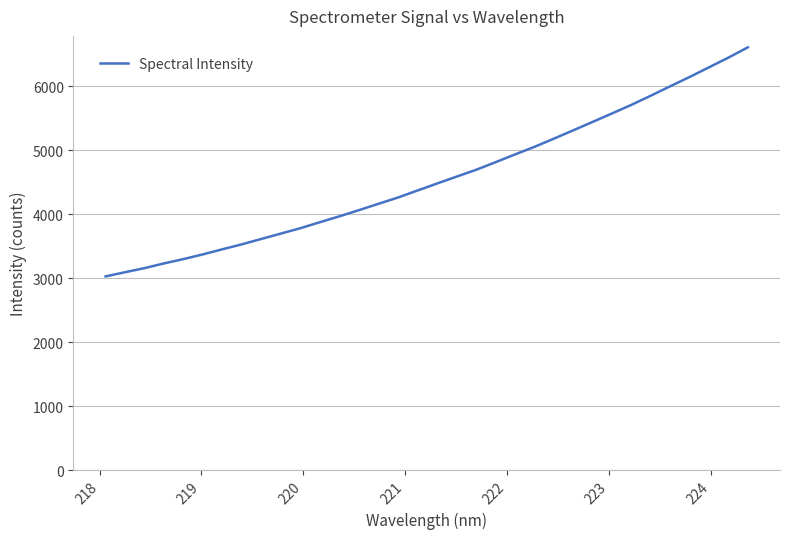

What is the smallest value displayed?

3028.1